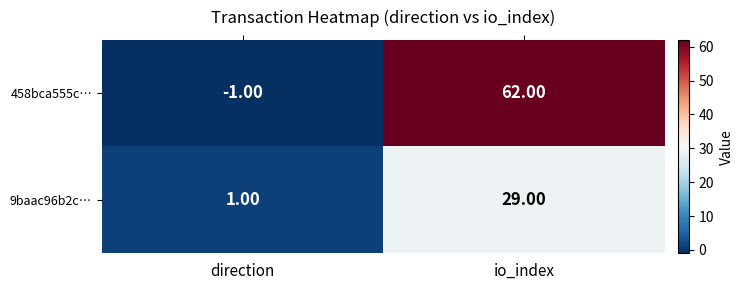

What is the difference between the maximum and minimum values in the 458bca555c… series?

63